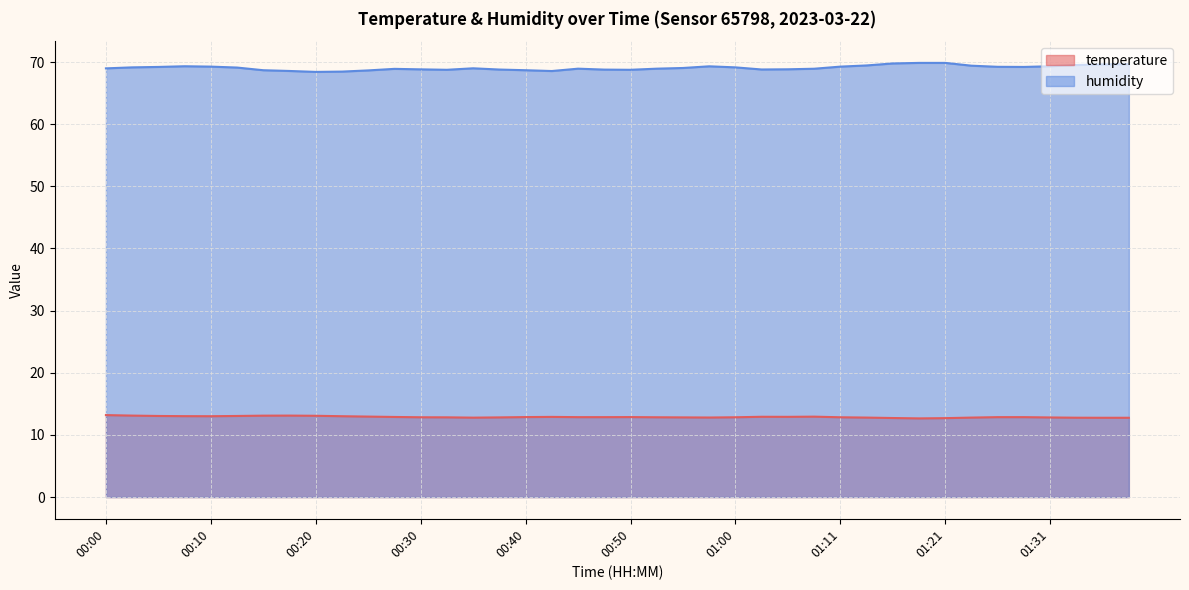

What is the difference between the temperature values at 01:18 and 00:48?

0.2